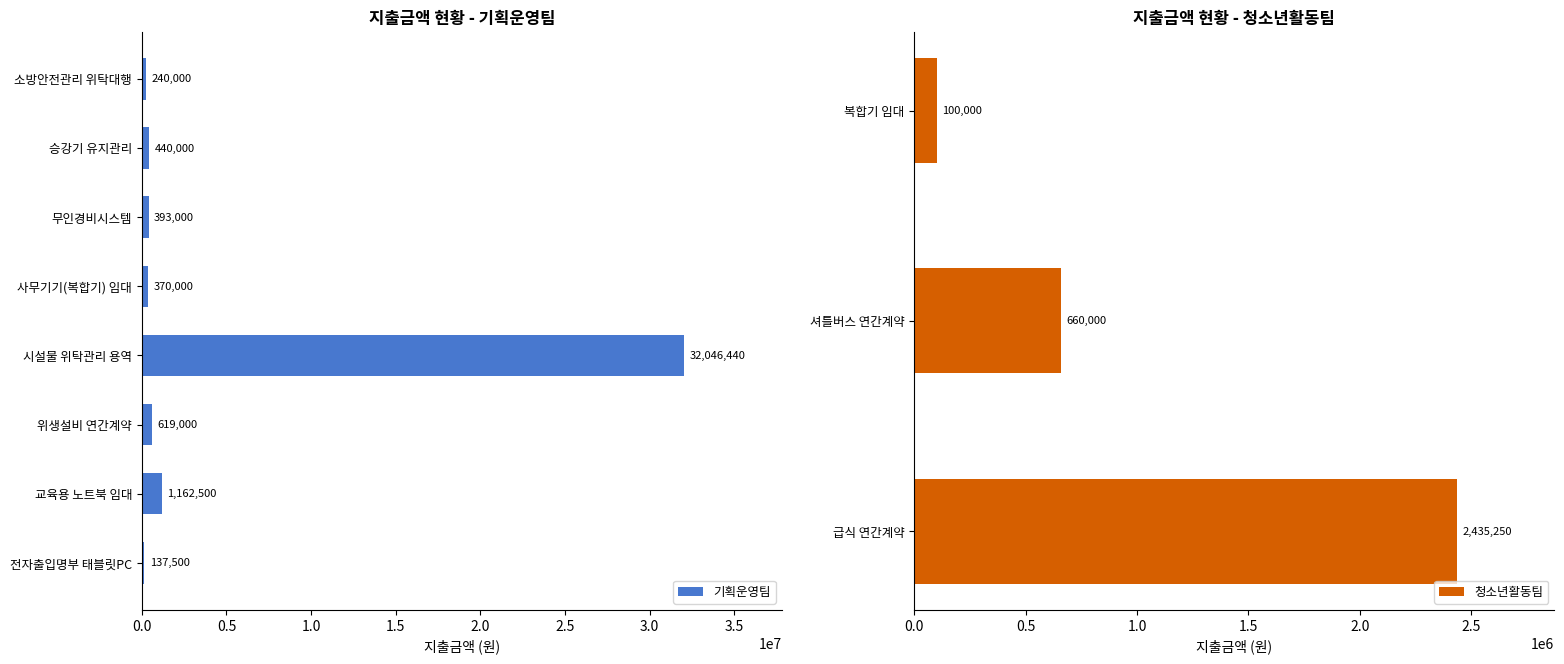

At which label is 기획운영팀 closest to 16091970?

교육용 노트북 임대